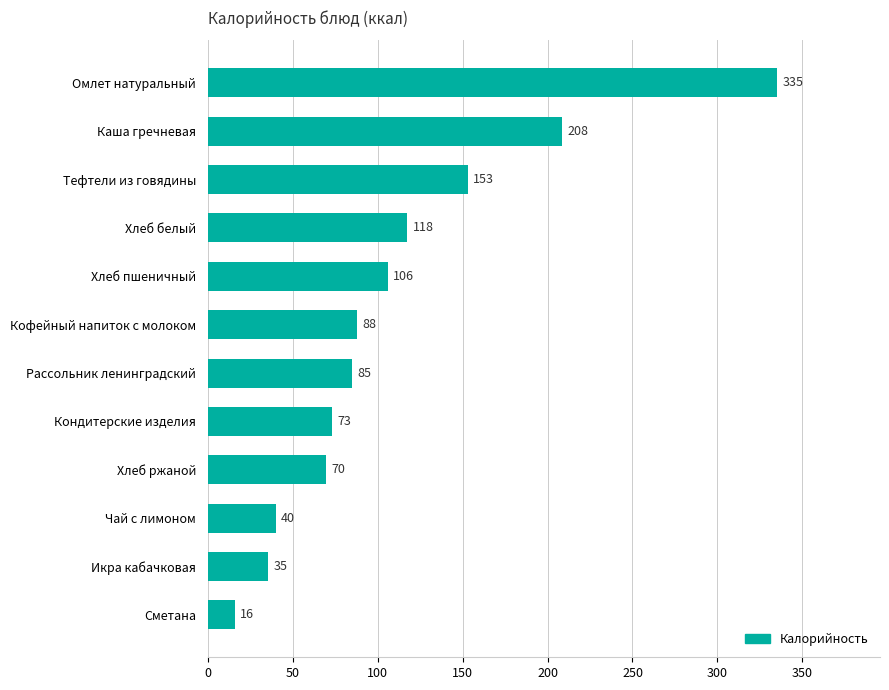

What is the minimum value shown in the chart?

15.8